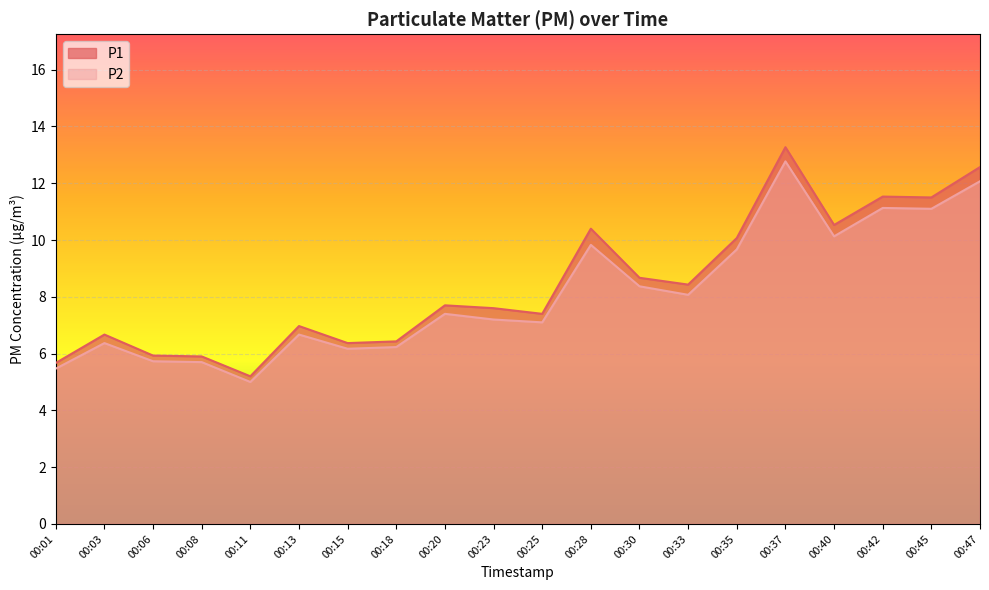

The P2 series shows 5.0 at 00:11. True or false?

True